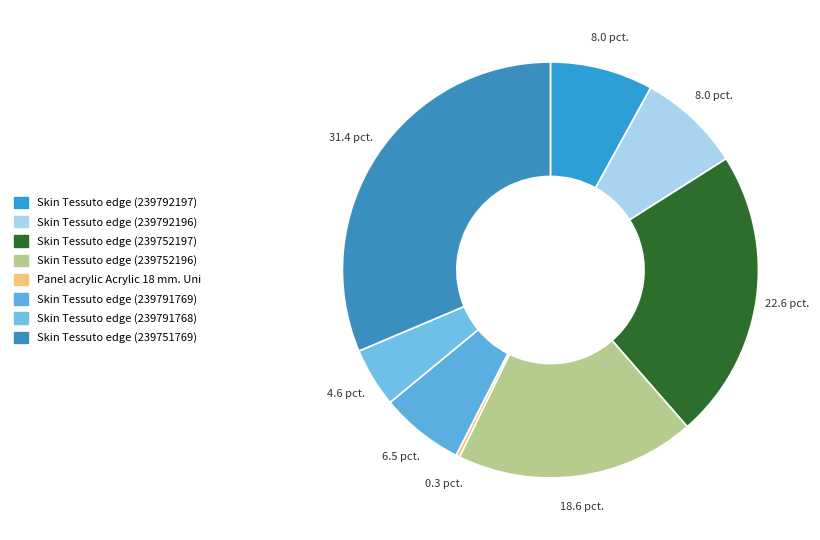

Is Skin Tessuto edge (239791769) the majority of the pie?

No